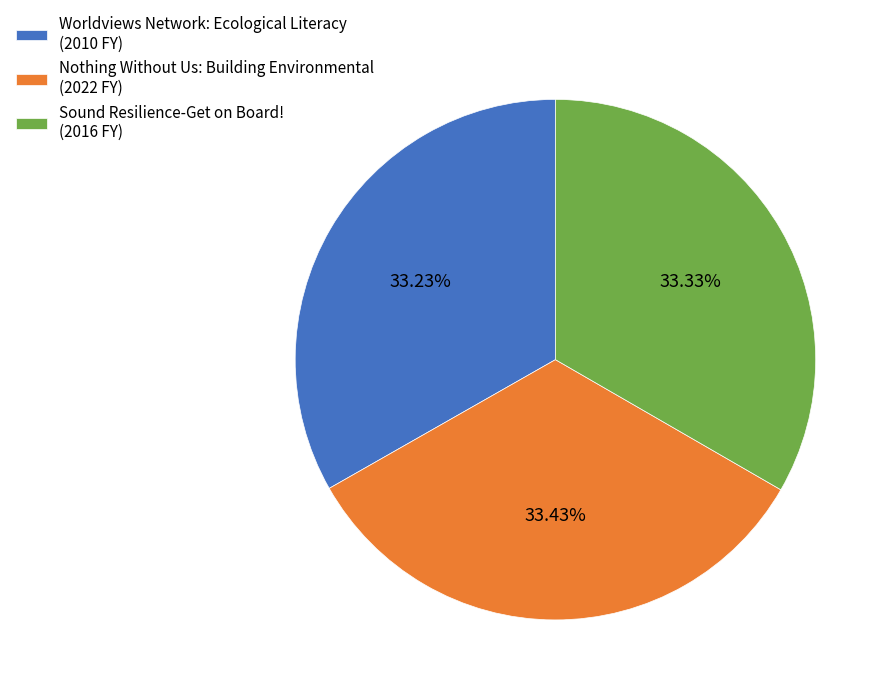

Does Worldviews Network: Ecological Literacy (2010 FY) represent more than half of the total?

No